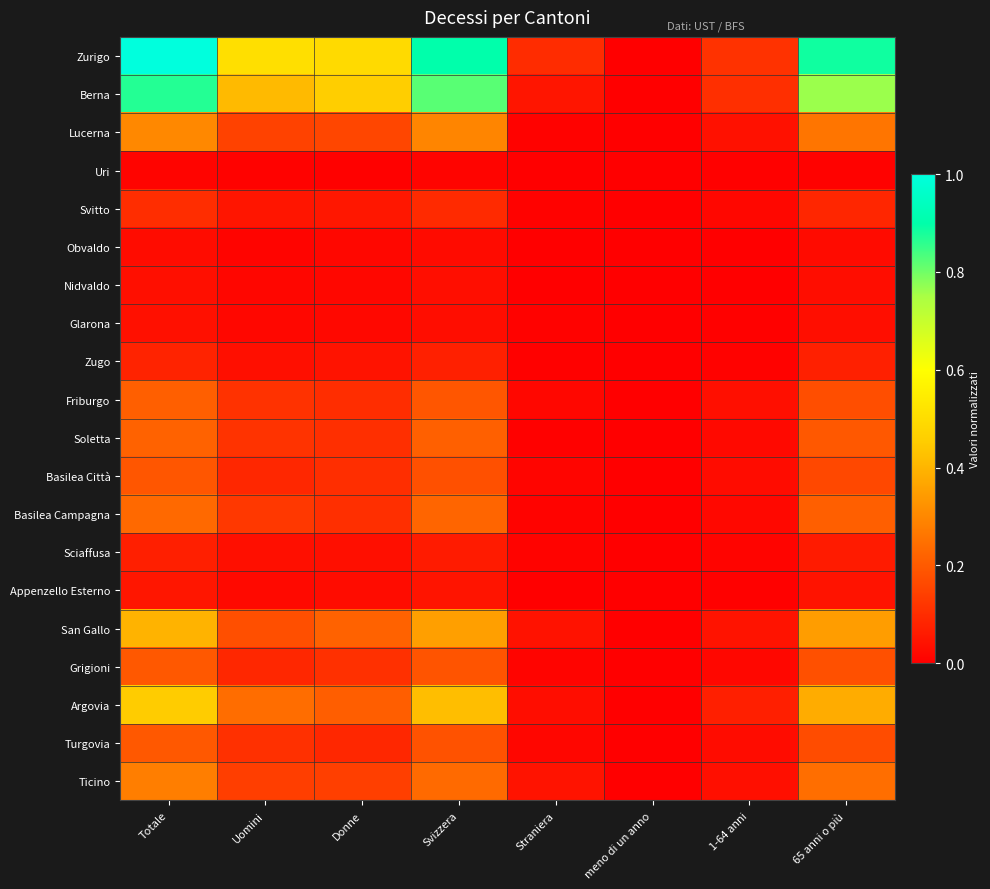

Count the number of categories in the chart.

8